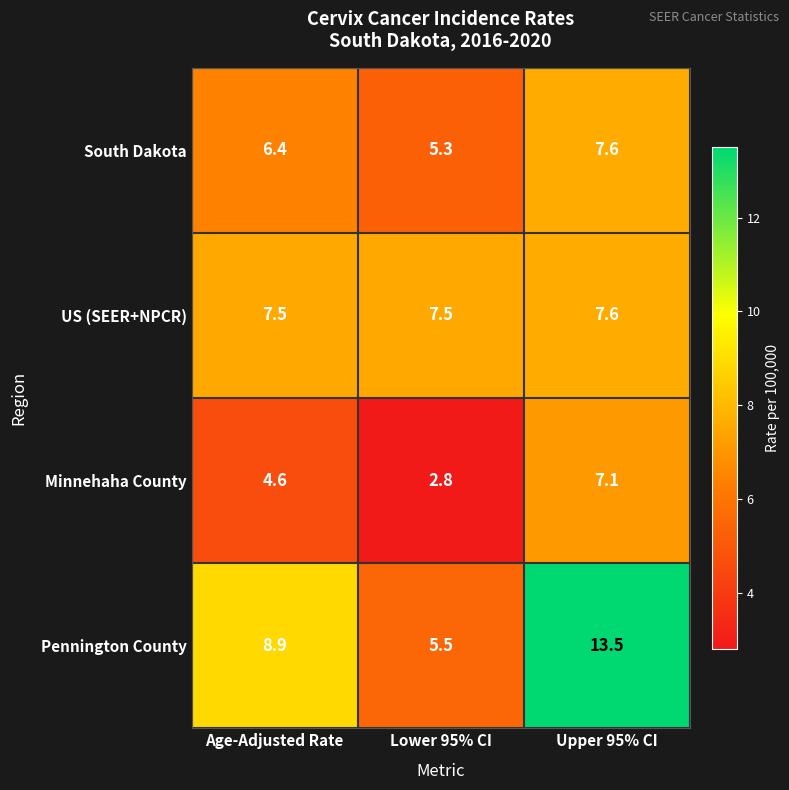

The US (SEER+NPCR) series shows 7.6 at Upper 95% CI. True or false?

True